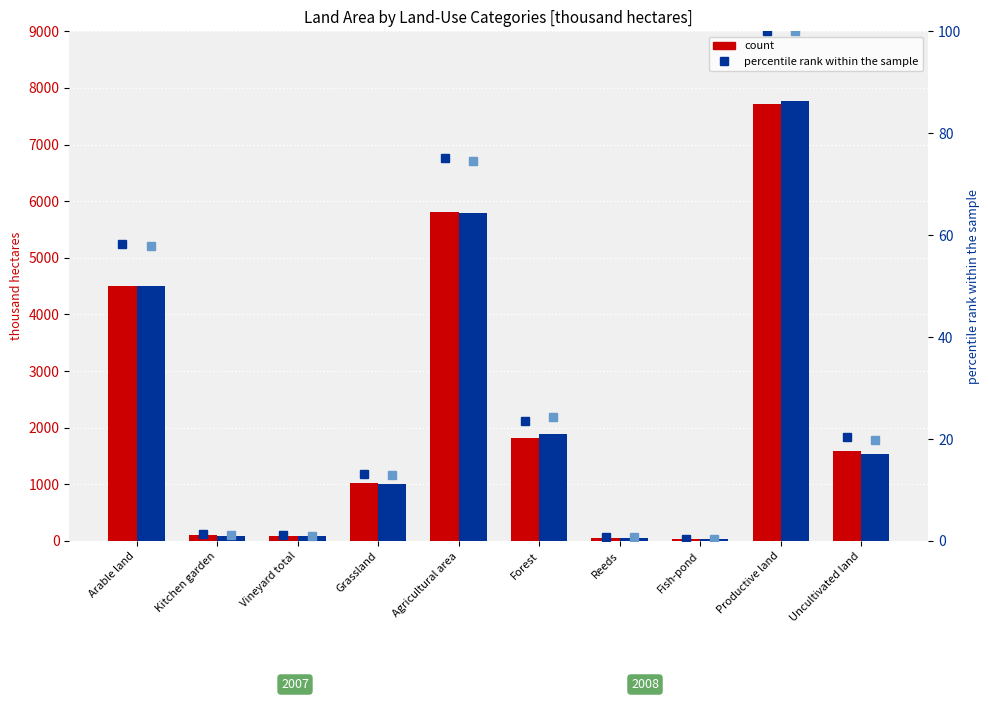

What position from the right is Fish-pond?

3